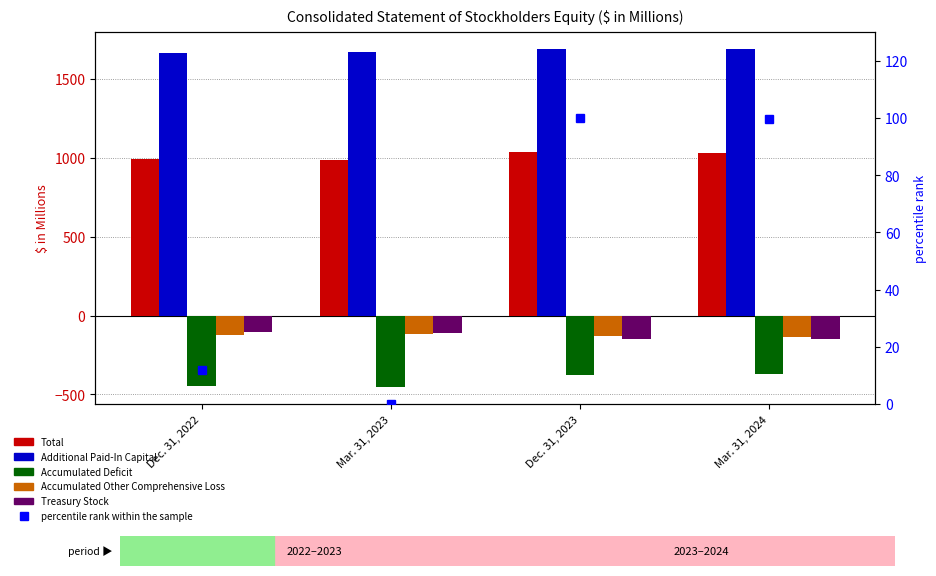

At which category is the sum across all series the highest?

Dec. 31, 2023